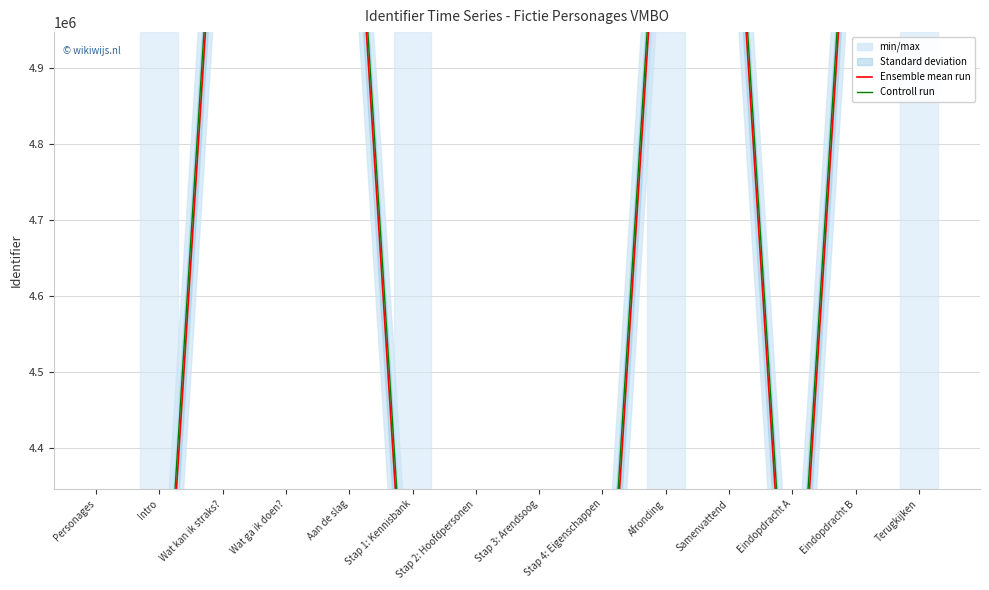

At how many categories does at least one series exceed 4506447?

7